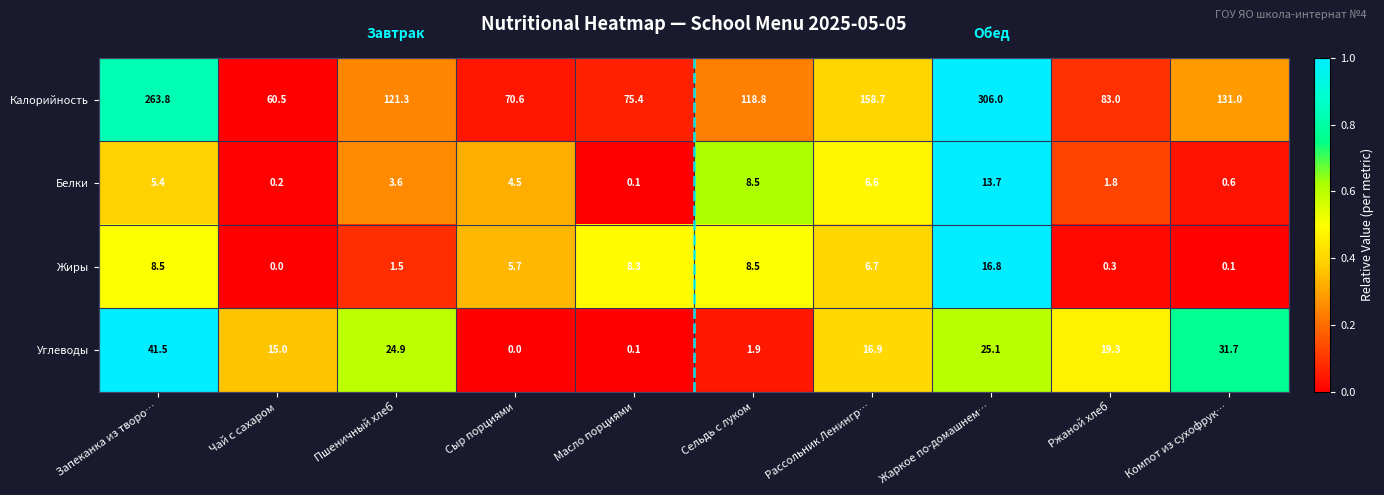

Rank the categories by Углеводы value from lowest to highest.

Сыр порциями, Масло порциями, Сельдь с луком, Чай с сахаром, Рассольник Ленингр…, Ржаной хлеб, Пшеничный хлеб, Жаркое по-домашнем…, Компот из сухофрук…, Запеканка из творо…